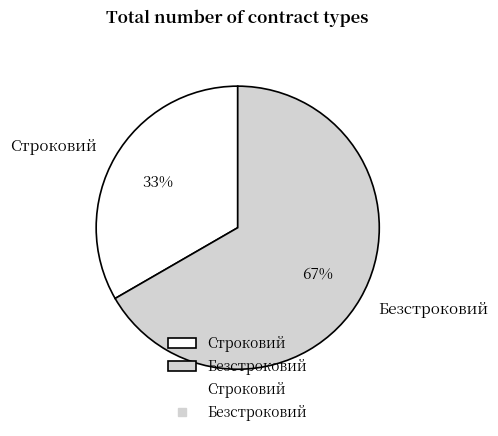

Is Строковий the majority of the pie?

No